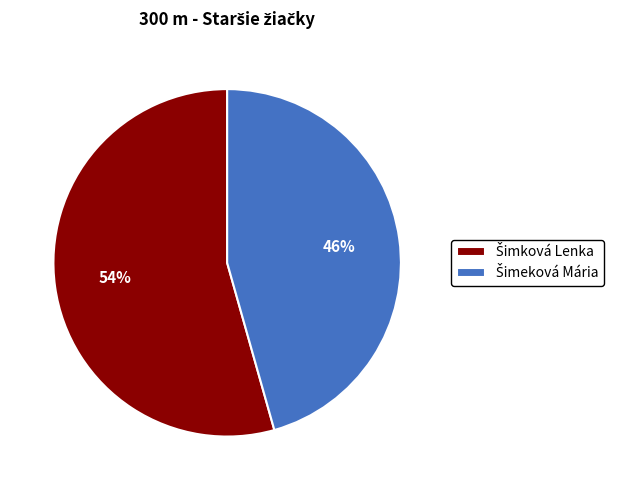

Does any single category account for the majority?

Yes